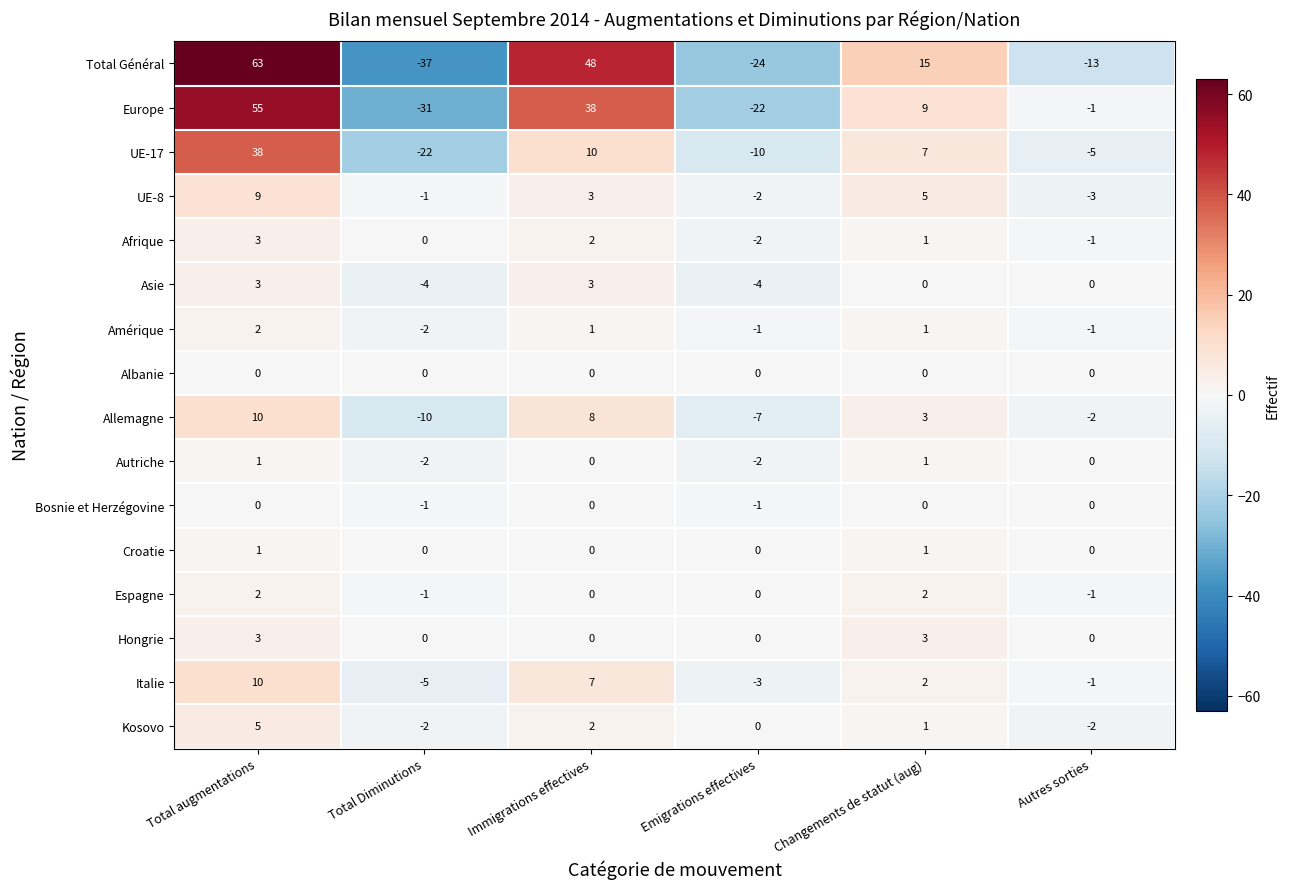

What is the total value across all series at Emigrations effectives?

-78